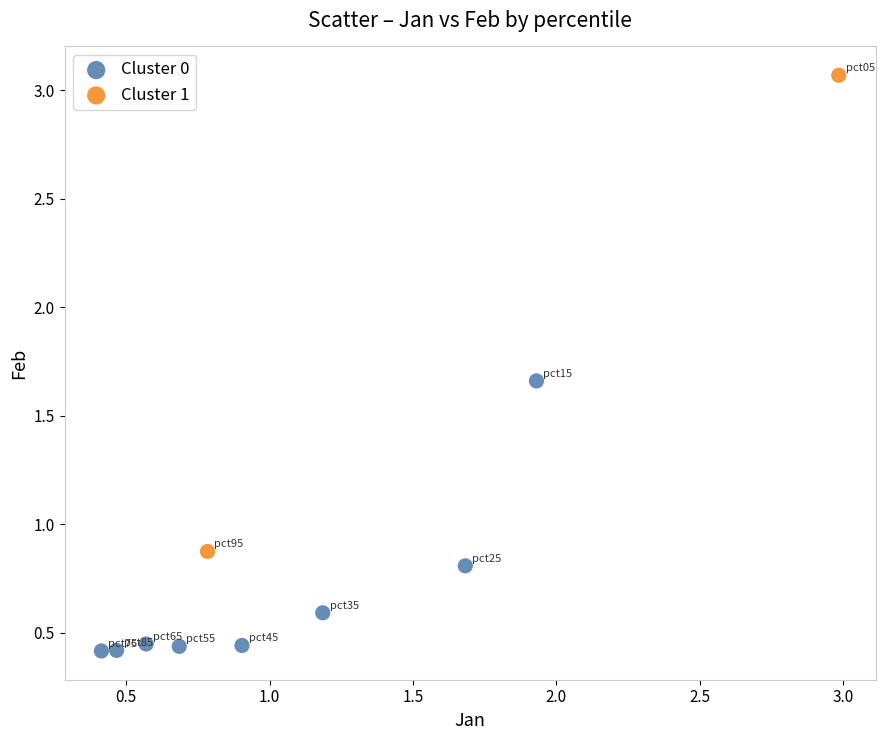

Which series has the largest Y range (max minus min)?

Cluster 1